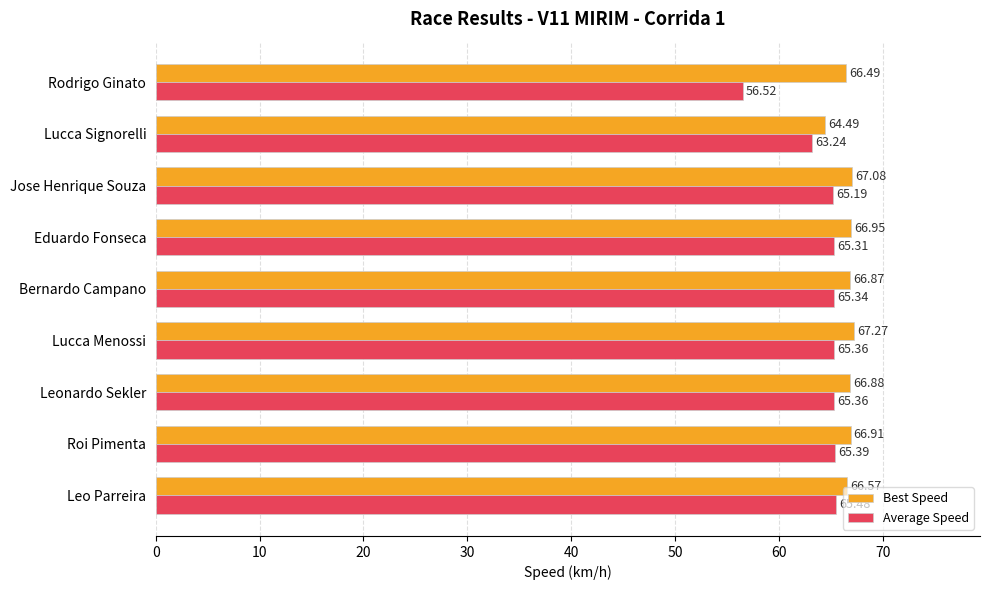

Which series has the widest spread of values?

Average Speed